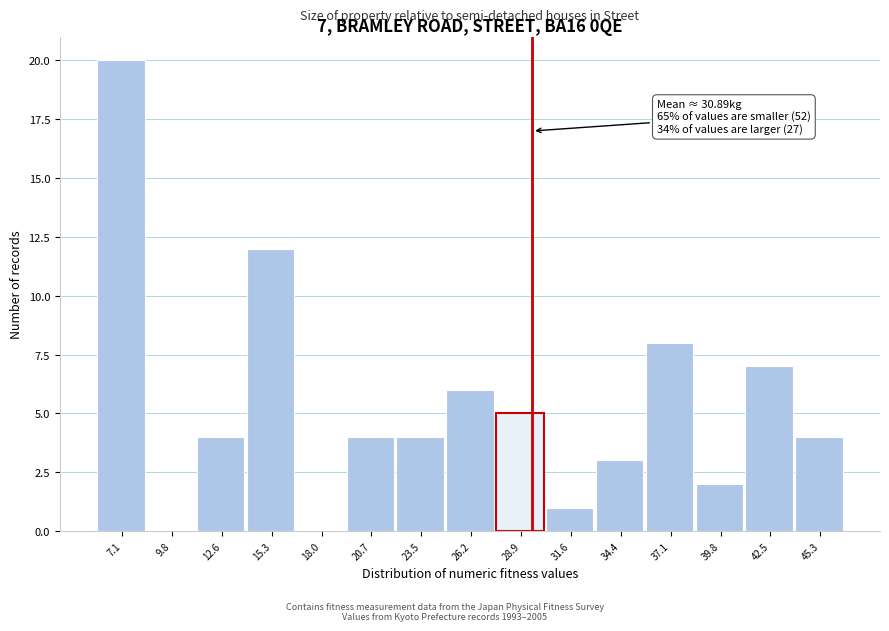

Reading left to right, what are all the values shown in this chart?

7.1=20	9.8=0	12.6=4	15.3=12	18.0=0	20.7=4	23.5=4	26.2=6	28.9=5	31.6=1	34.4=3	37.1=8	39.8=2	42.5=7	45.3=4